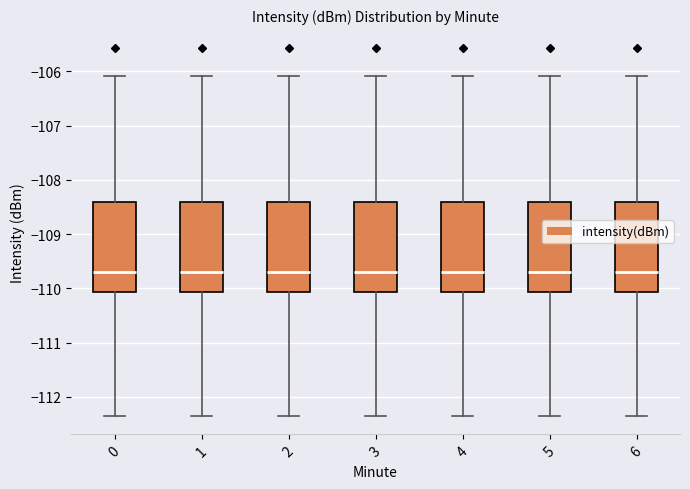

Reading left to right, read every box against the y-axis: the position of its median line, the range the box covers, and the ends of its whiskers. The values are not printed on the chart, so give them approximately, as read against the axis.

0: median -109.7, box -110.1 to -108.4, whiskers -112.3 to -106.1
1: median -109.7, box -110.1 to -108.4, whiskers -112.3 to -106.1
2: median -109.7, box -110.1 to -108.4, whiskers -112.3 to -106.1
3: median -109.7, box -110.1 to -108.4, whiskers -112.3 to -106.1
4: median -109.7, box -110.1 to -108.4, whiskers -112.3 to -106.1
5: median -109.7, box -110.1 to -108.4, whiskers -112.3 to -106.1
6: median -109.7, box -110.1 to -108.4, whiskers -112.3 to -106.1